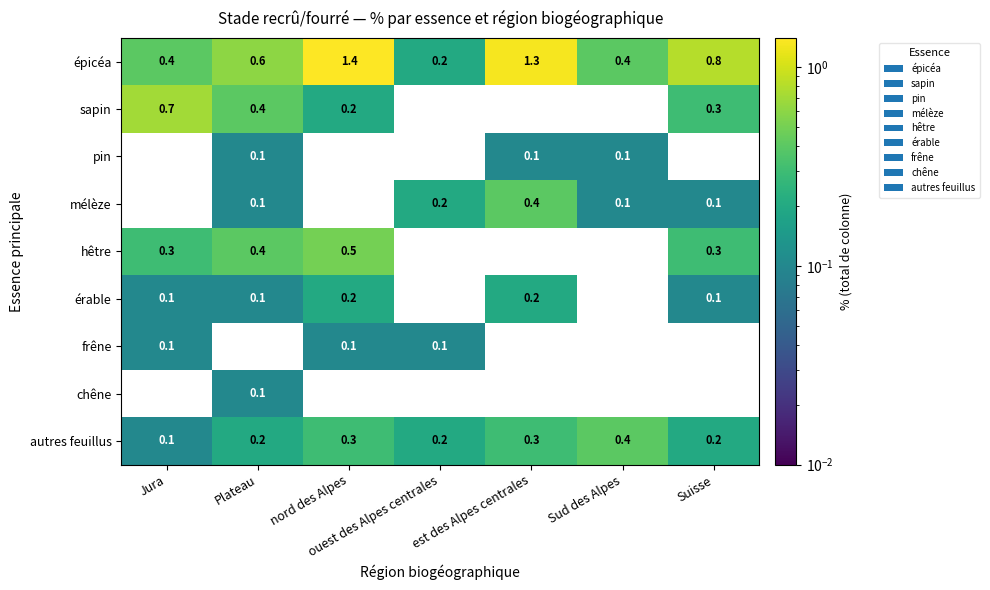

Which category has the highest value in the hêtre series?

nord des Alpes